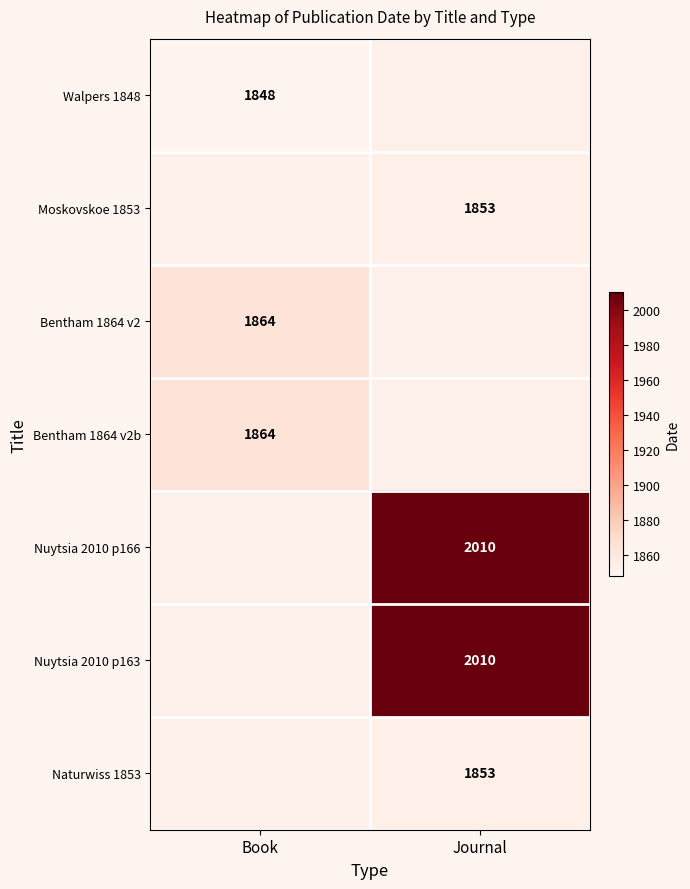

The Naturwiss 1853 series shows 2701 at Journal. True or false?

False